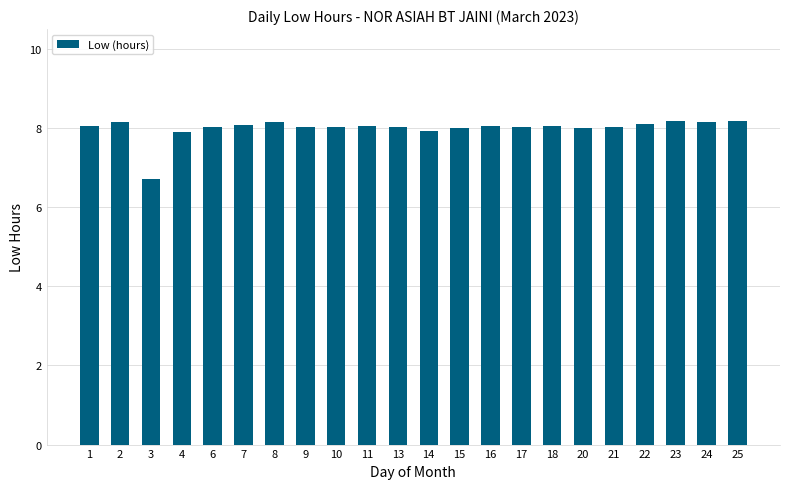

Which category has the lowest value across all series?

3